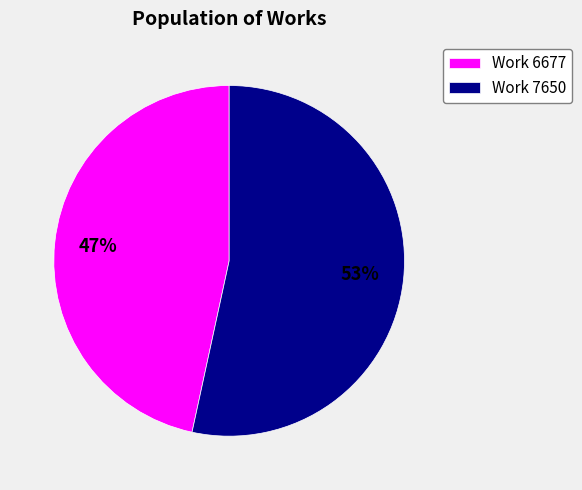

What percentage is the Work 6677 slice, to the nearest percent?

47%